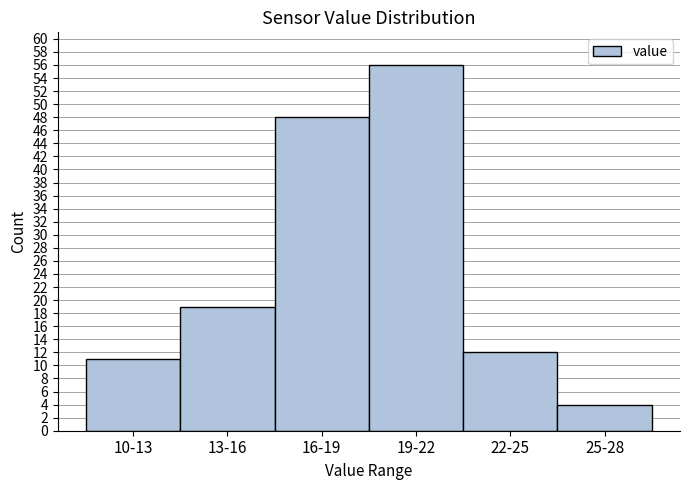

Reading left to right, extract all data points from this chart.

10-13=11	13-16=19	16-19=48	19-22=56	22-25=12	25-28=4